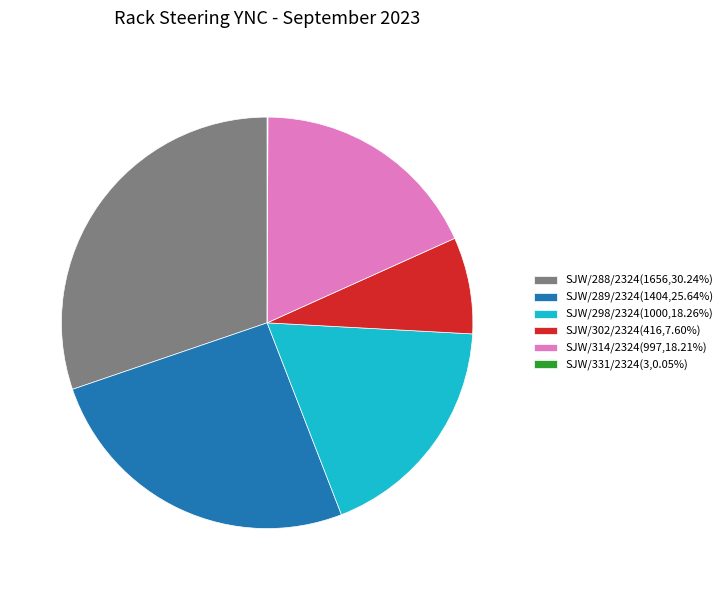

Combined, do SJW/288/2324(1656,30.24%) and SJW/298/2324(1000,18.26%) account for over 50%?

No